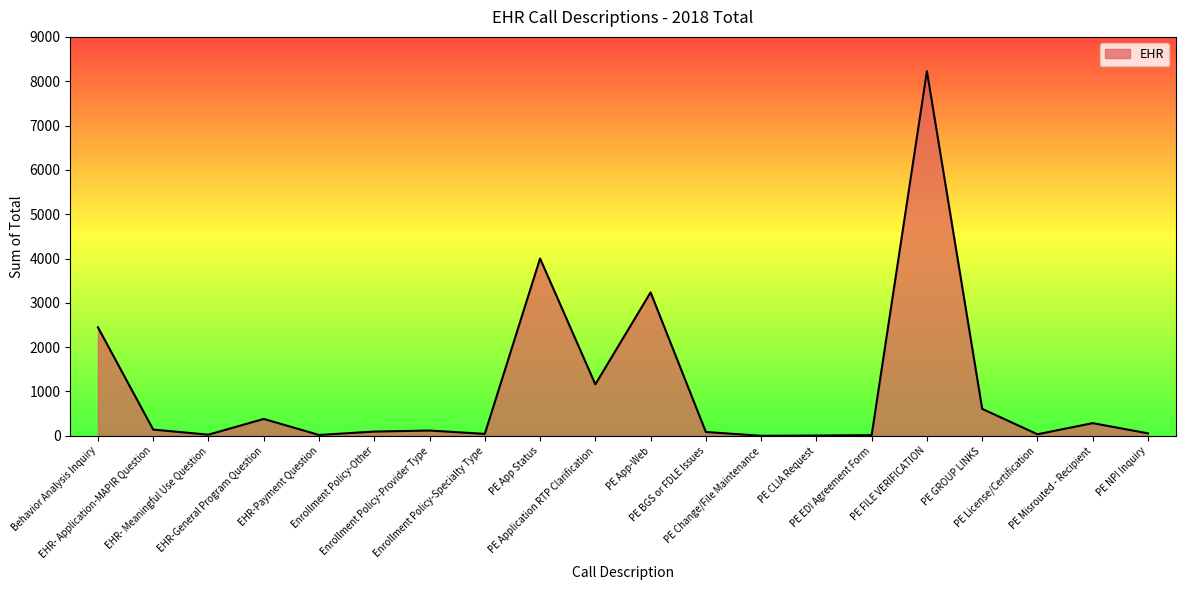

Does the chart display data point markers on the line(s)?

No